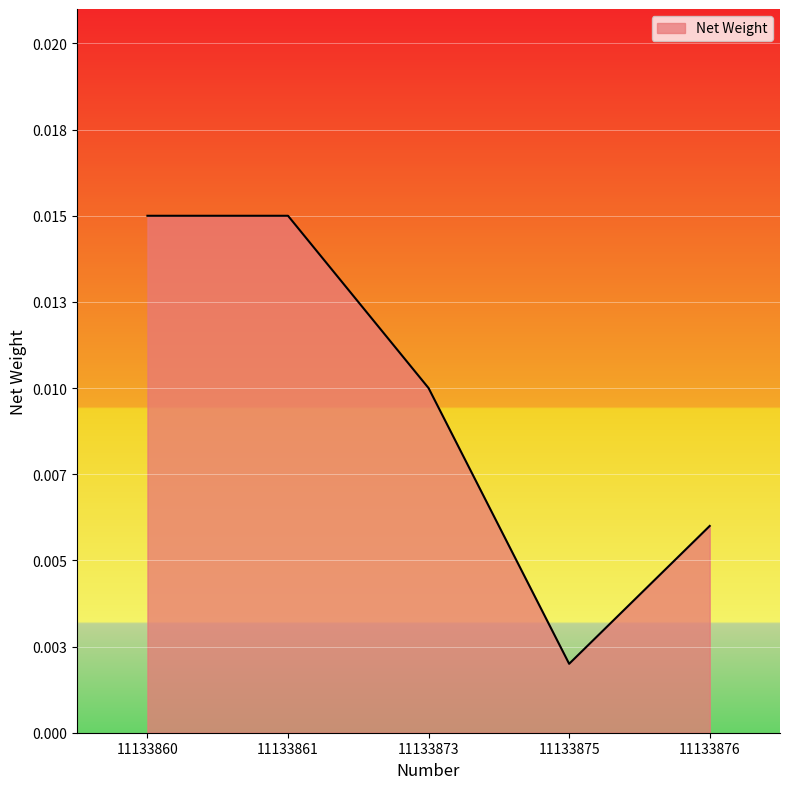

Is this an area chart (filled region under the line)?

Yes